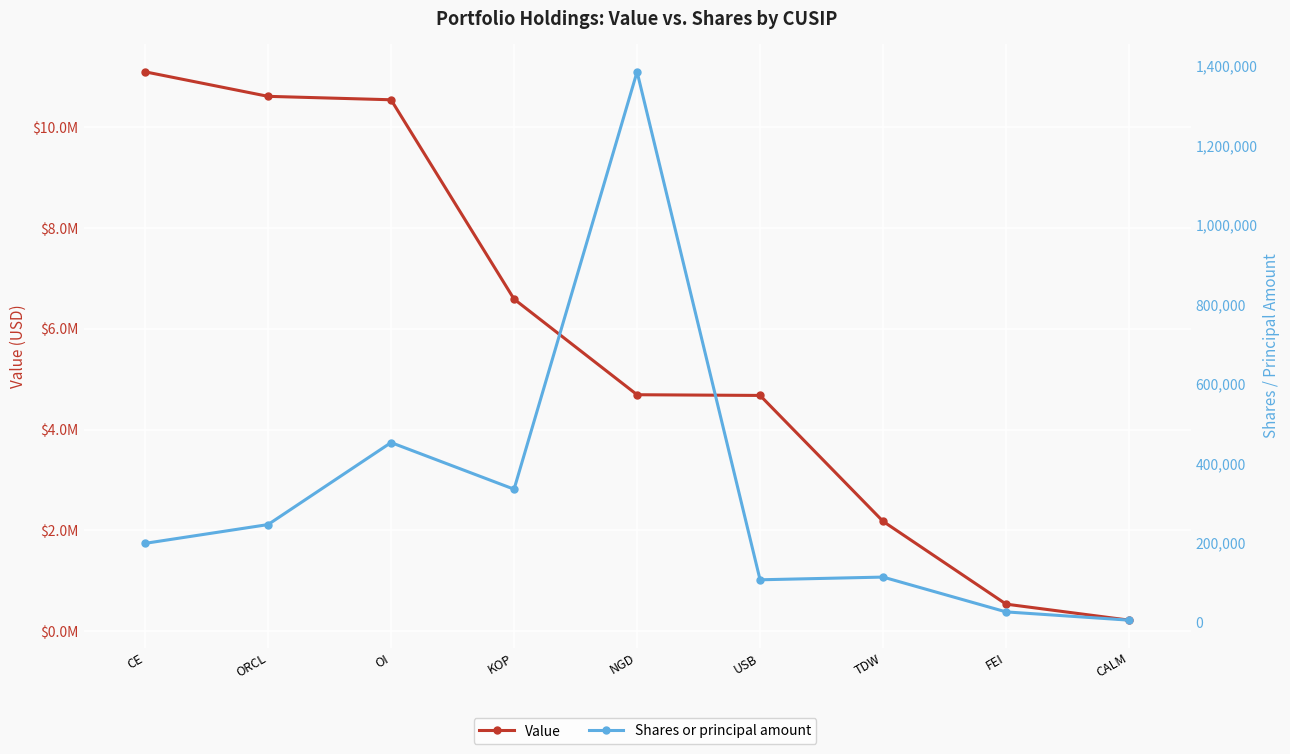

Reading left to right, extract all data points from this chart.

Value: CE=11103000	ORCL=10616000	OI=10548000	KOP=6592000	NGD=4694000	USB=4680000	TDW=2181000	FEI=538000	CALM=220000
Shares or principal amount: CE=198762	ORCL=246034	OI=452301	KOP=334960	NGD=1384769	USB=107159	TDW=113957	FEI=26404	CALM=5627